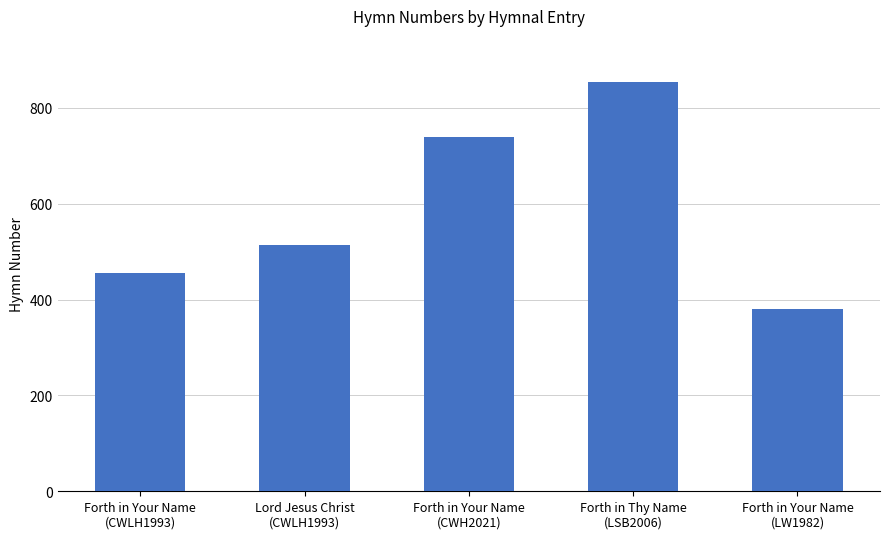

What value does the data have at Forth in Your Name
(LW1982), to the nearest 10?

380